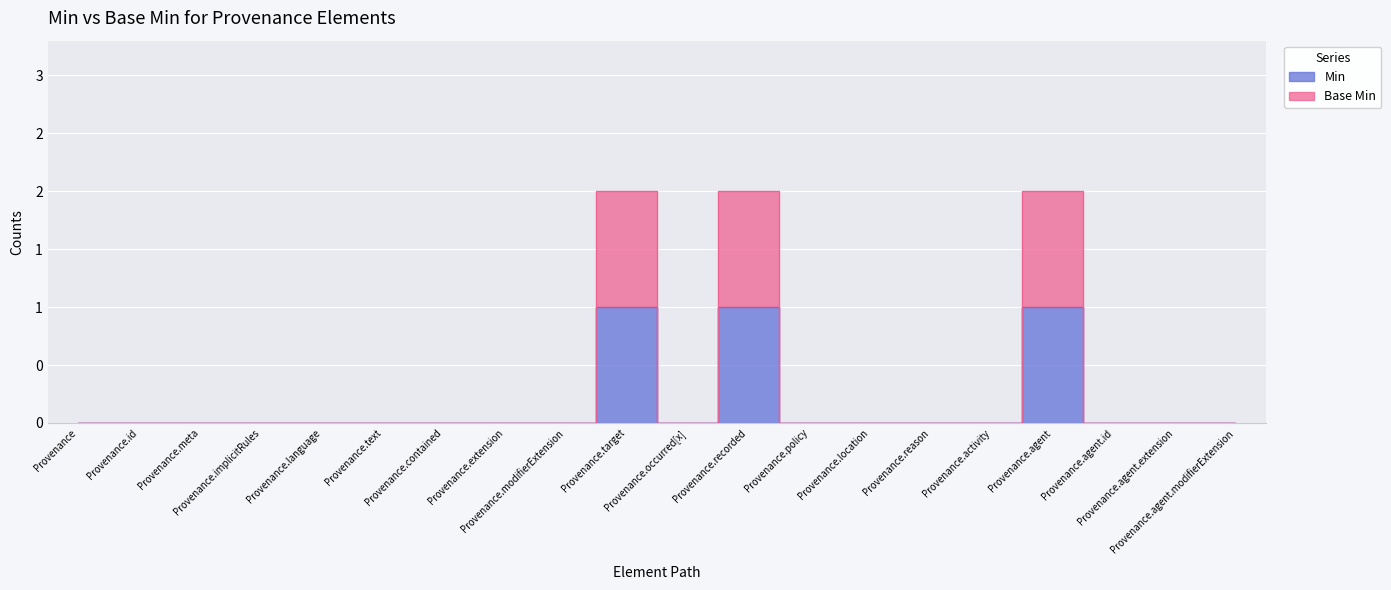

Where is the first local minimum for Min?

Provenance.occurred[x]